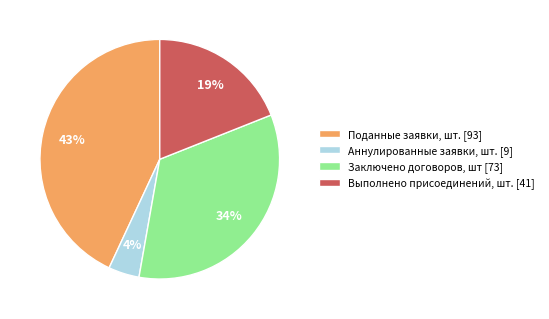

To the nearest percent, what is the difference between the largest and smallest slice percentages?

39%